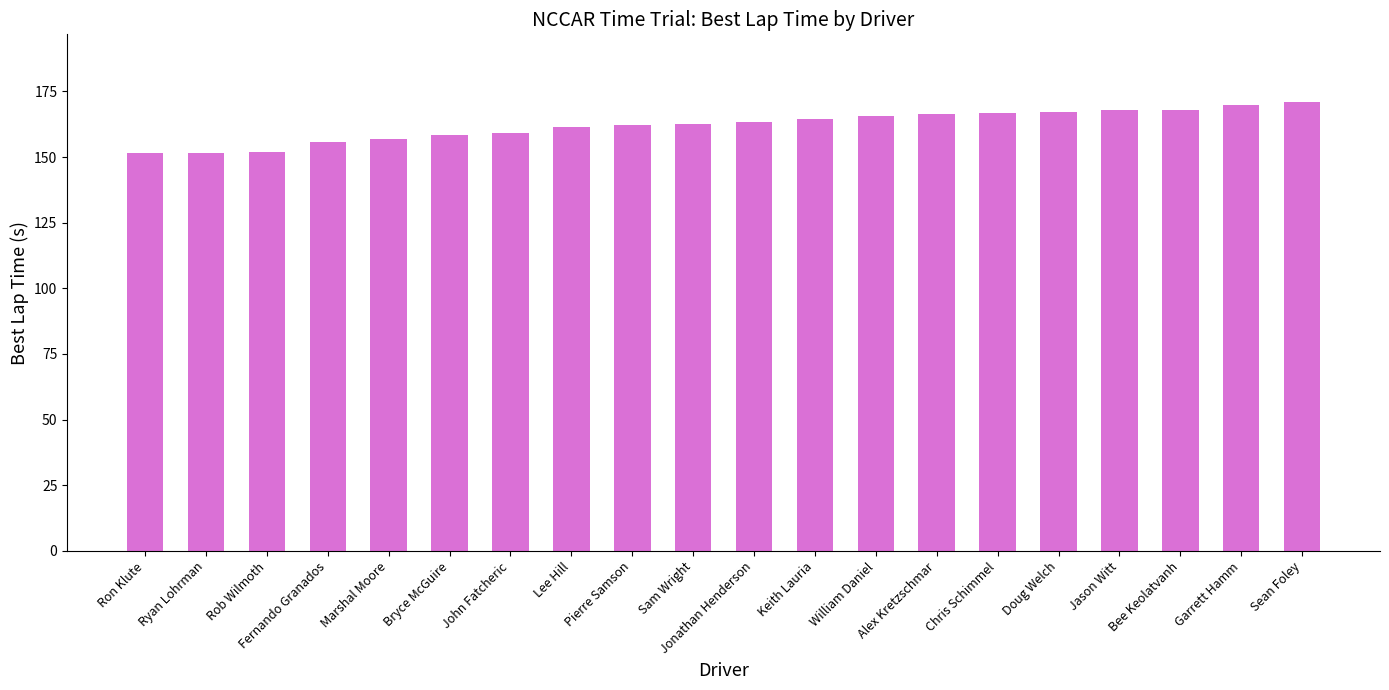

What is the approximate value at John Fatcheric?

159.0